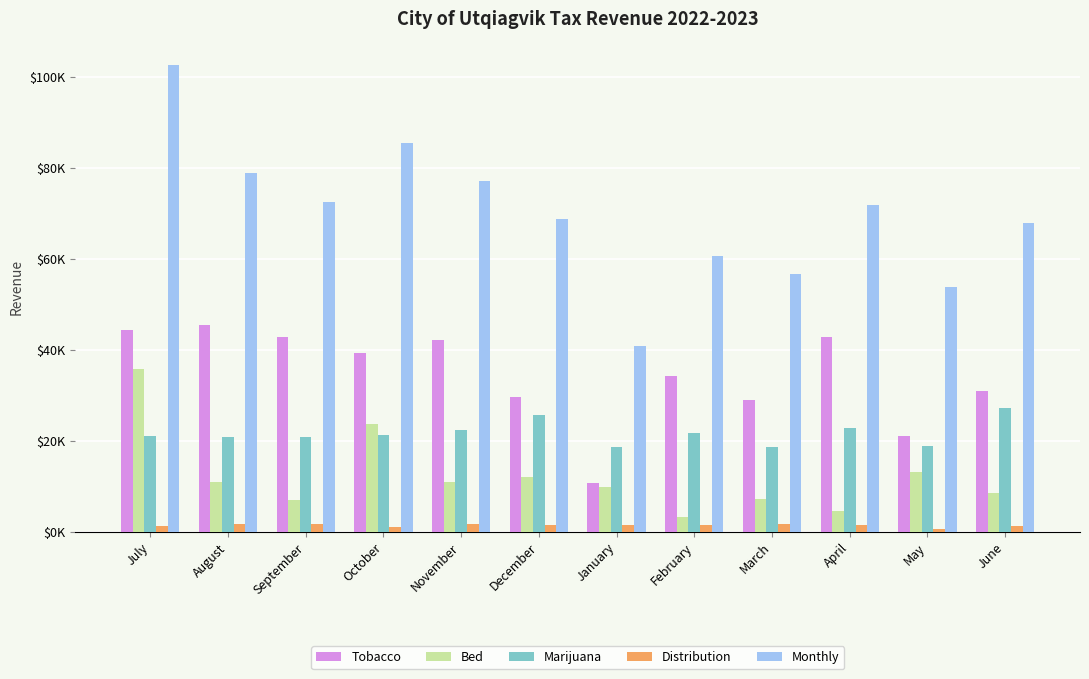

Which series has the widest spread of values?

Monthly